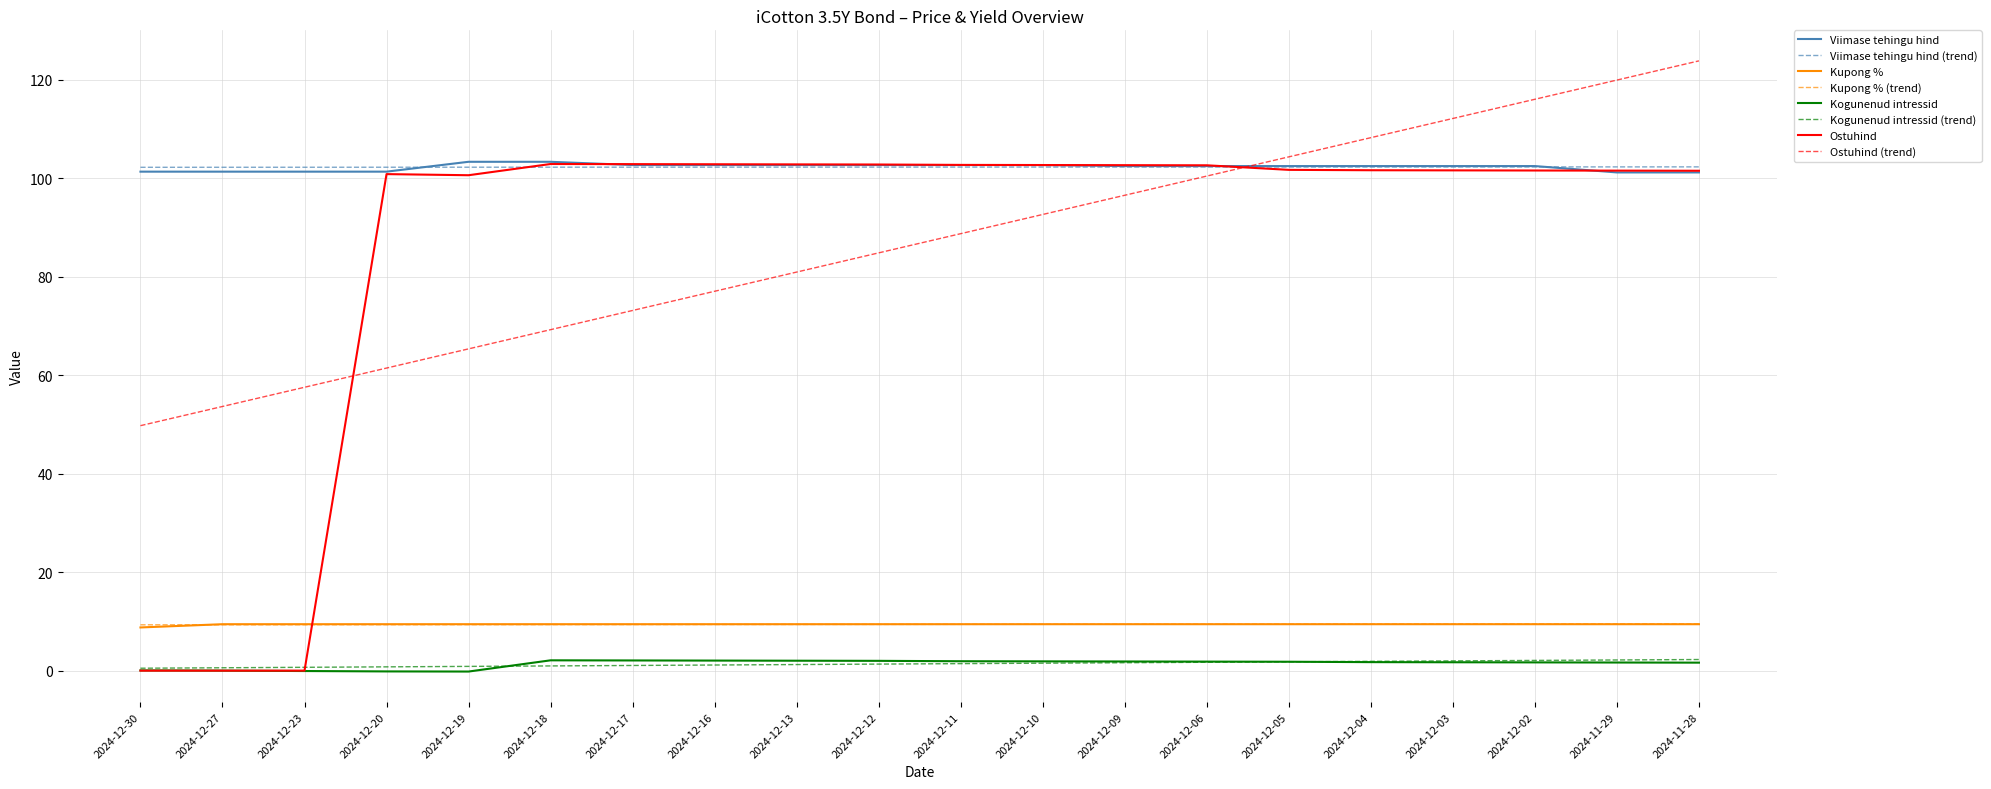

How many values in the Kogunenud intressid series exceed 1?

15